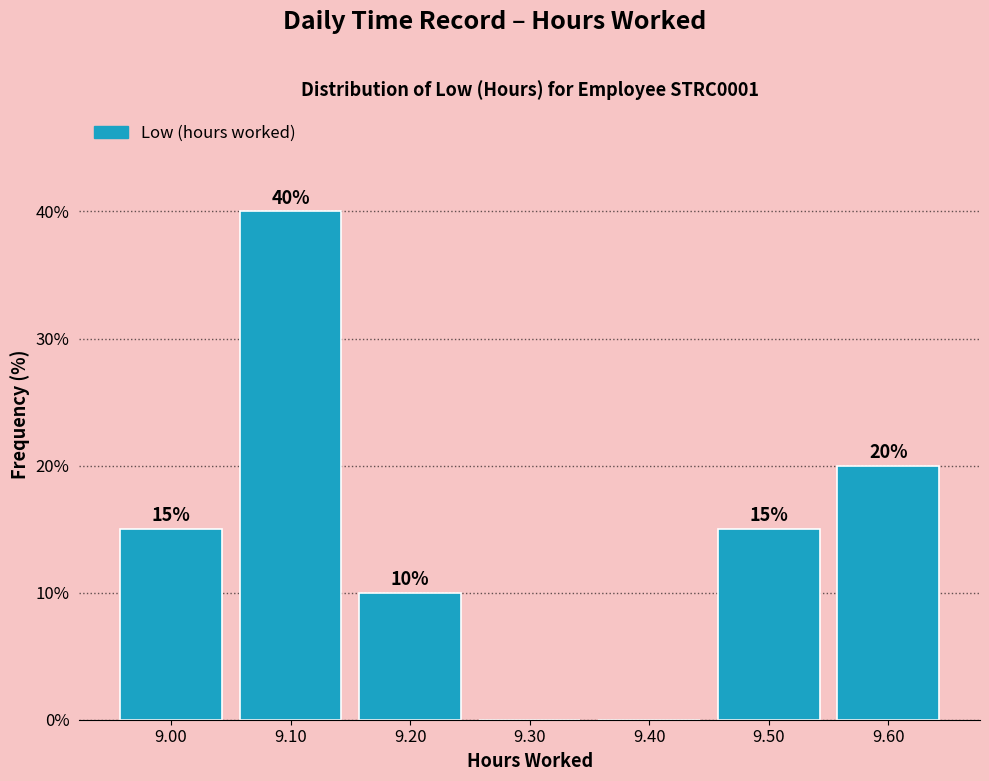

Which range on the x-axis has the tallest bar?

9.05 to 9.15